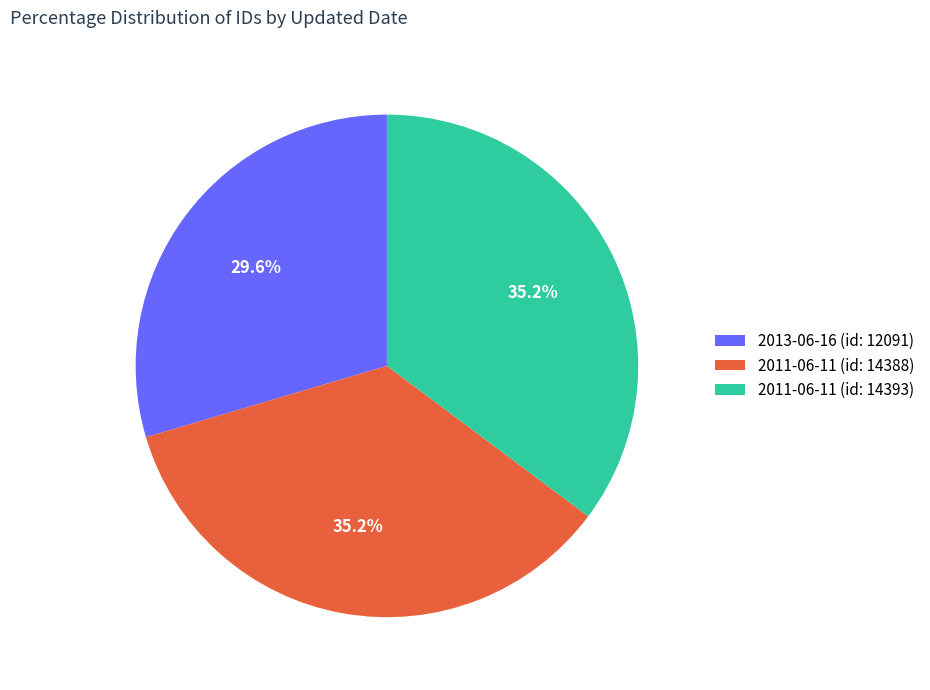

Is there a majority slice in this chart?

No